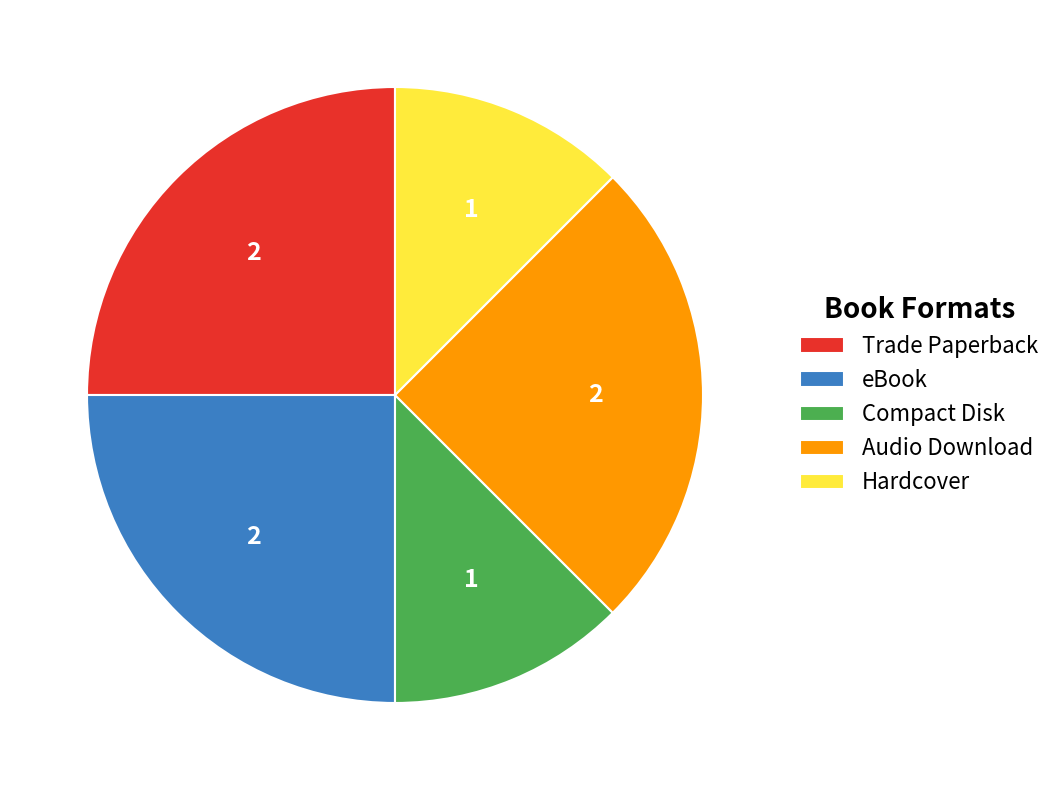

True or false: Hardcover accounts for 12% of the total.

True